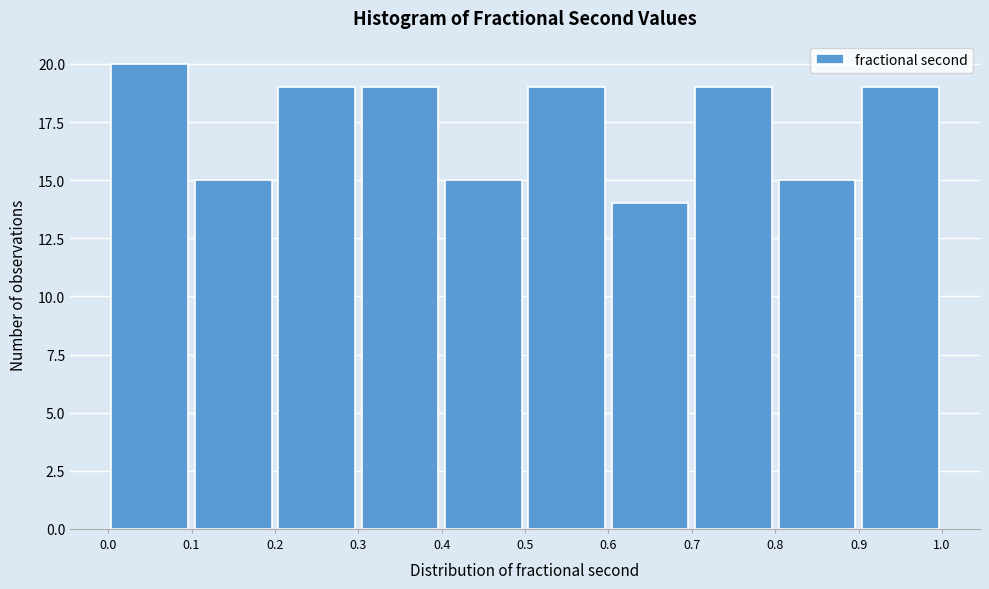

Which range on the x-axis has the tallest bar?

0.0 to 0.1